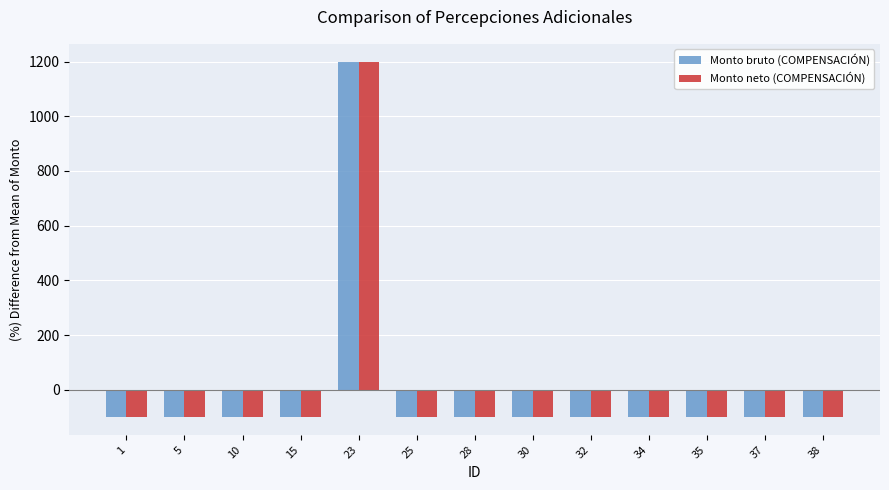

What are all the series names shown in the legend?

Monto bruto (COMPENSACIÓN), Monto neto (COMPENSACIÓN)